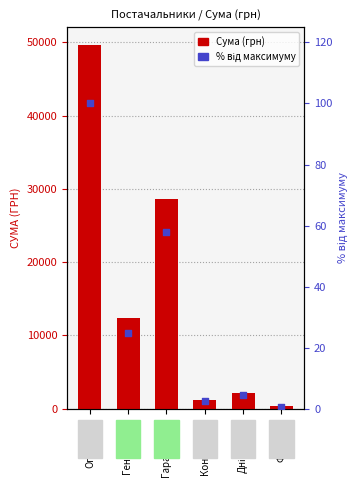

What are all the series names shown in the legend?

Сума (грн), % від макс.